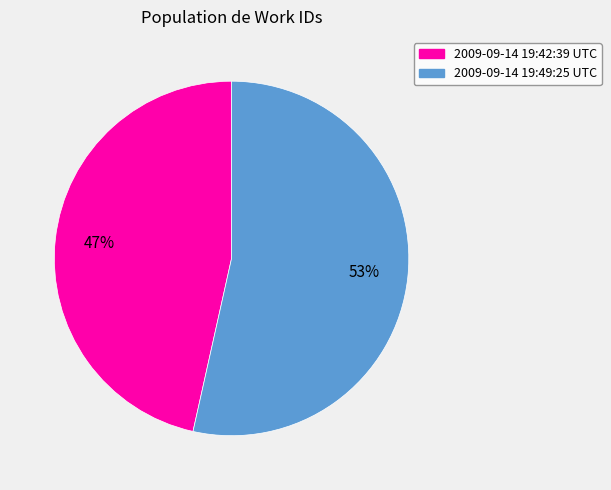

How many segments does this pie chart have?

2